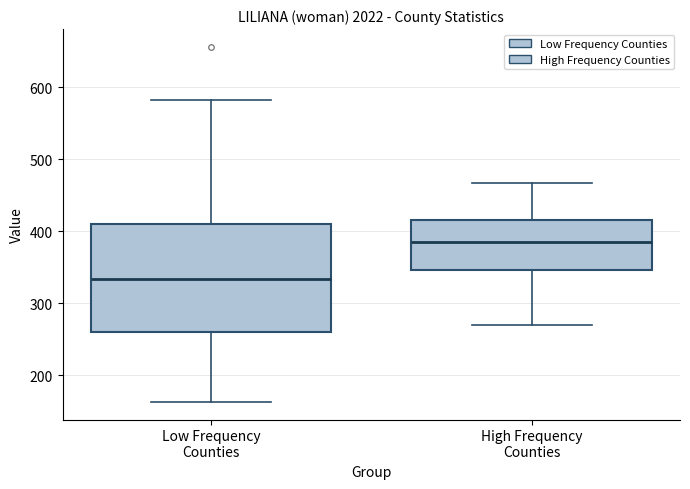

Comparing the boxes themselves (not the whiskers), which one is the tallest?

Low Frequency Counties